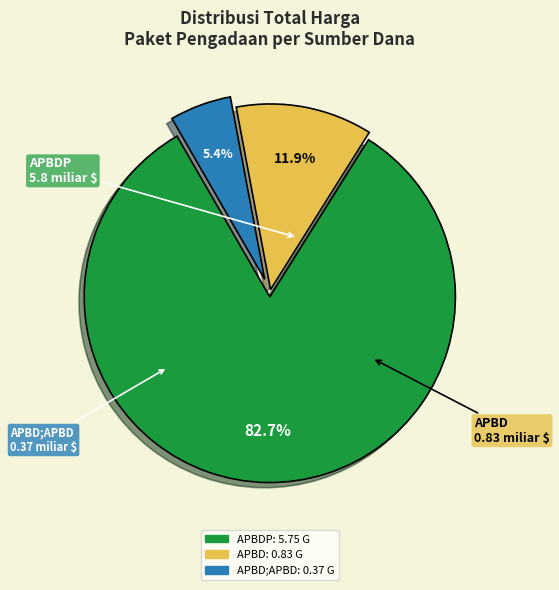

Which slice is the largest?

APBDP